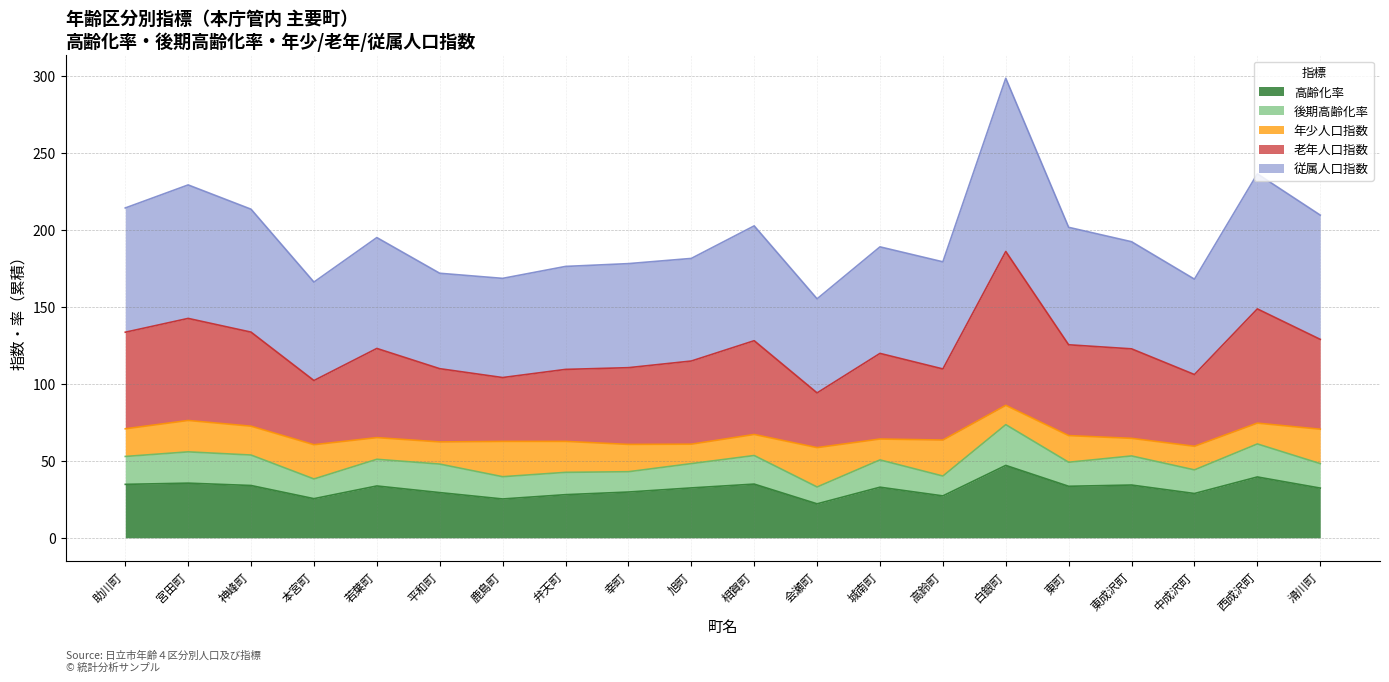

How many data points in 高齢化率 are less than 32?

8